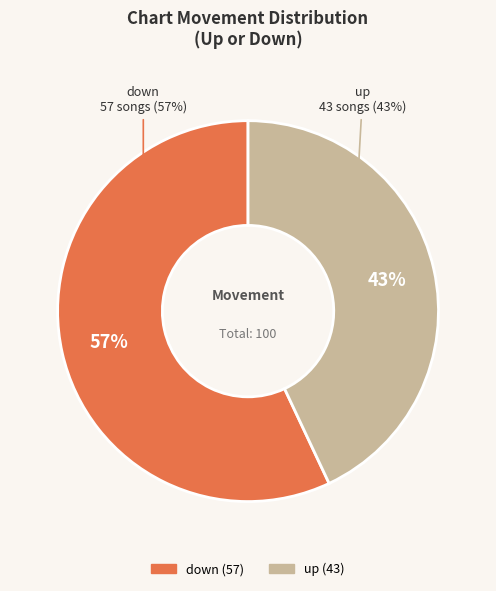

What is the change in value from down to up?

-14